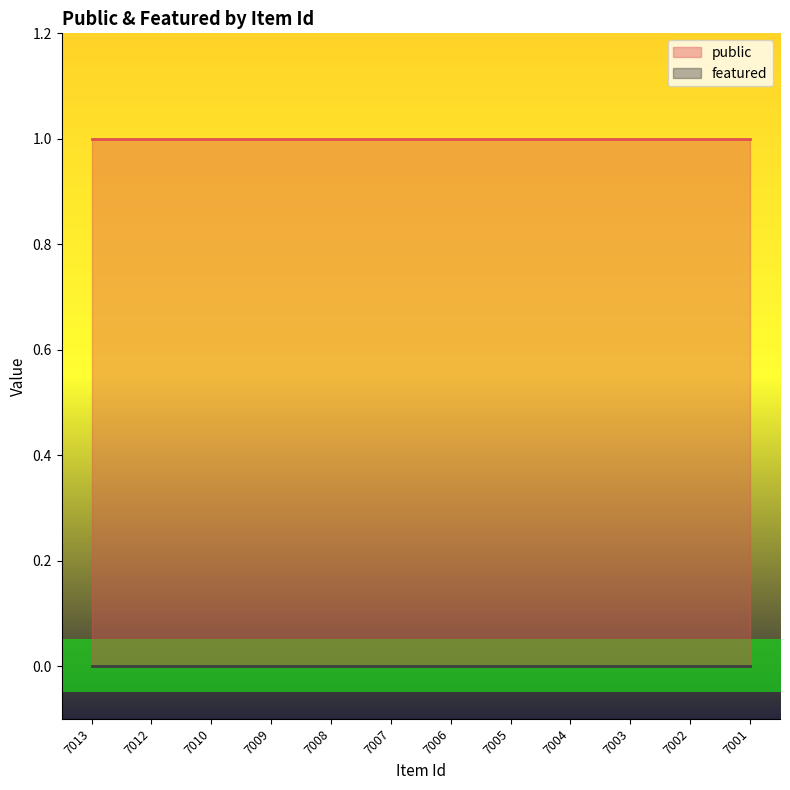

What is the sum of the public values at 7002 and 7010?

2